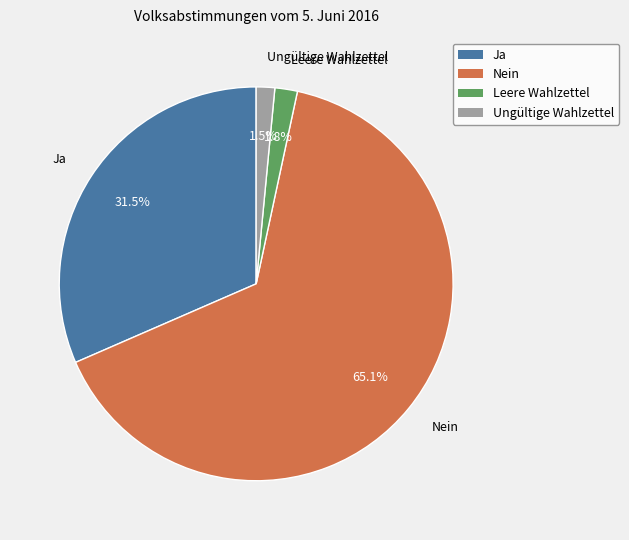

To the nearest percent, what is the difference between the Nein and Ja slice percentages?

34%